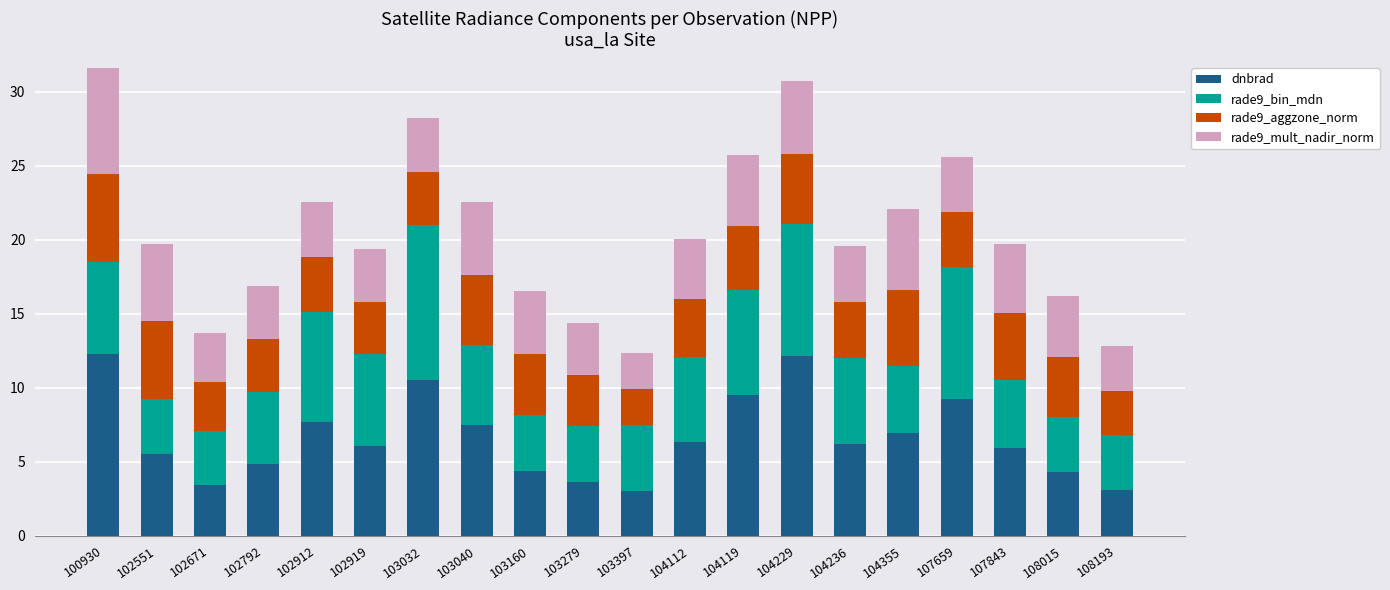

What is the difference between the dnbrad values at 104119 and 102919?

3.4